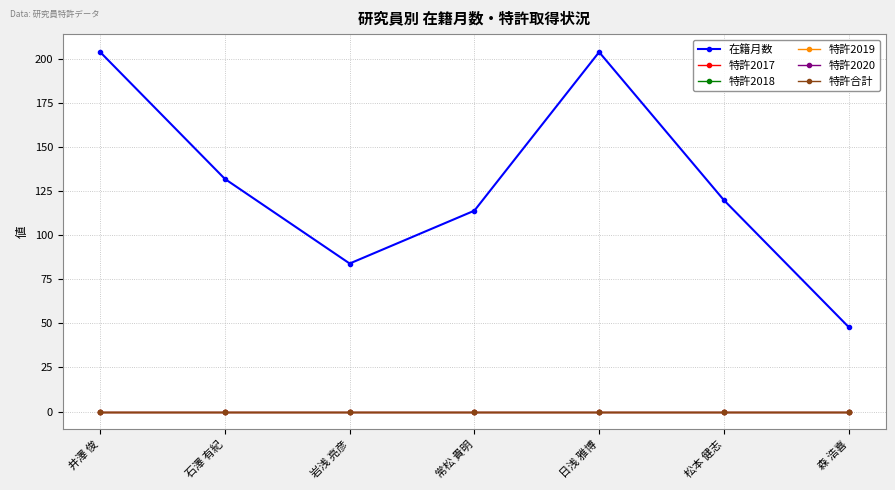

List the series in order of their peak value, lowest first.

特許2017, 特許2018, 特許2019, 特許2020, 特許合計, 在籍月数